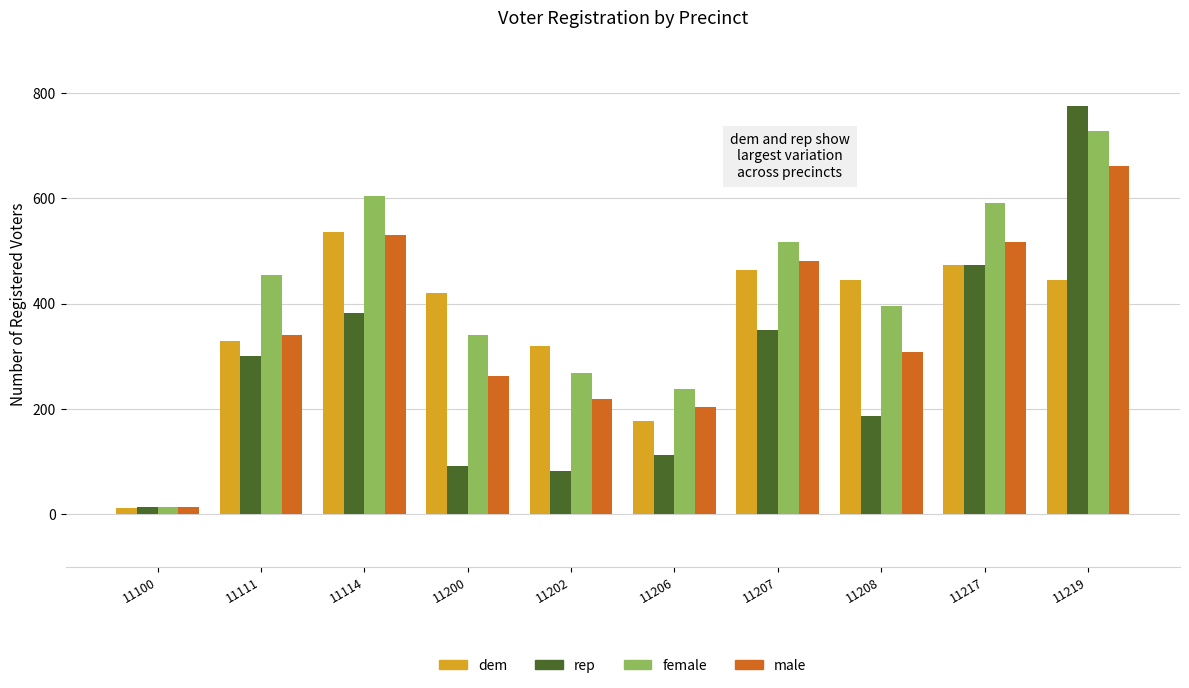

What is the lowest value of the male series?

14